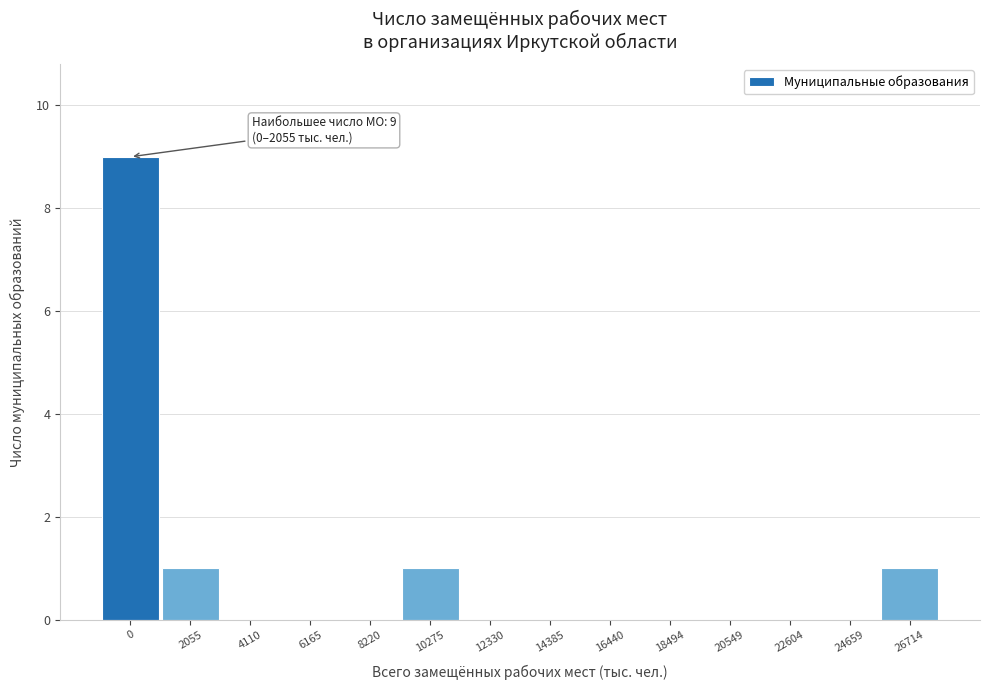

Reading left to right, what are all the values shown in this chart?

0=9	2055=1	4110=0	6165=0	8220=0	10275=1	12330=0	14385=0	16440=0	18494=0	20549=0	22604=0	24659=0	26714=1